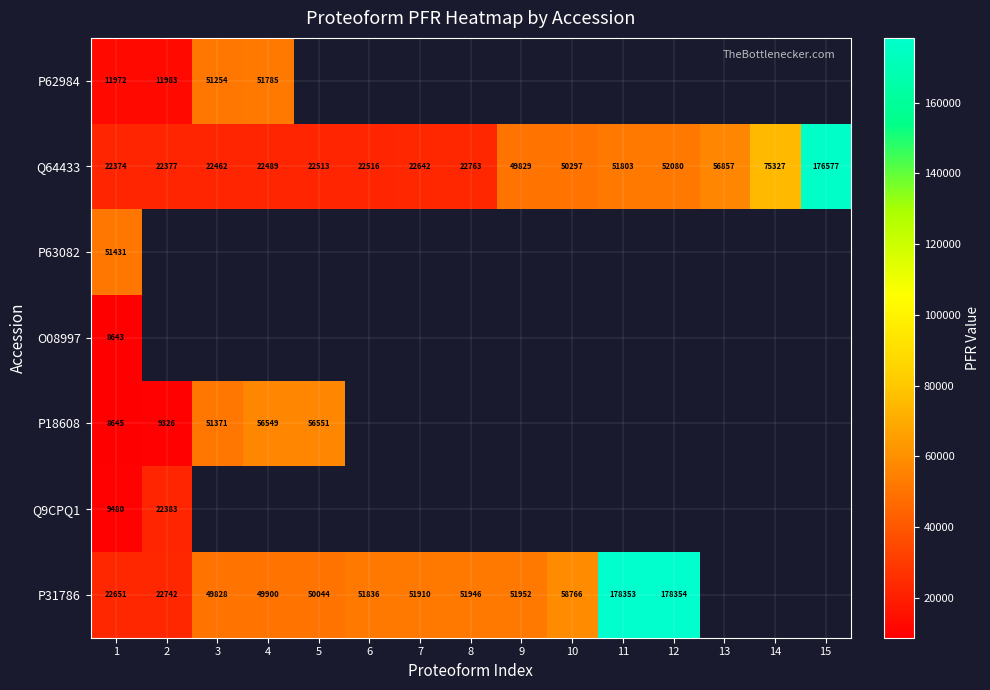

What value does the Q64433 series have at 11, to the nearest 100?

51800